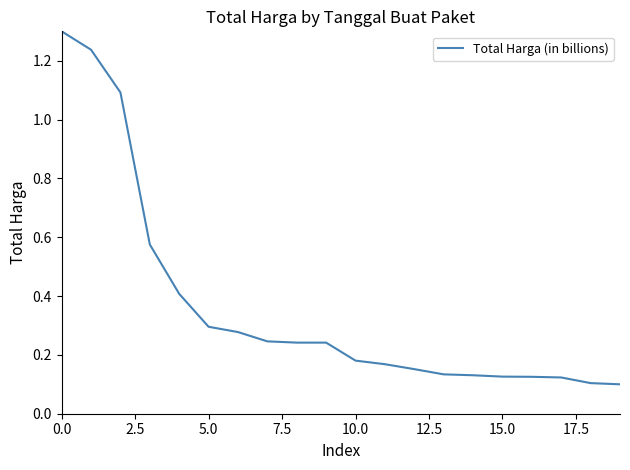

What is the maximum value shown in the chart?

1.3